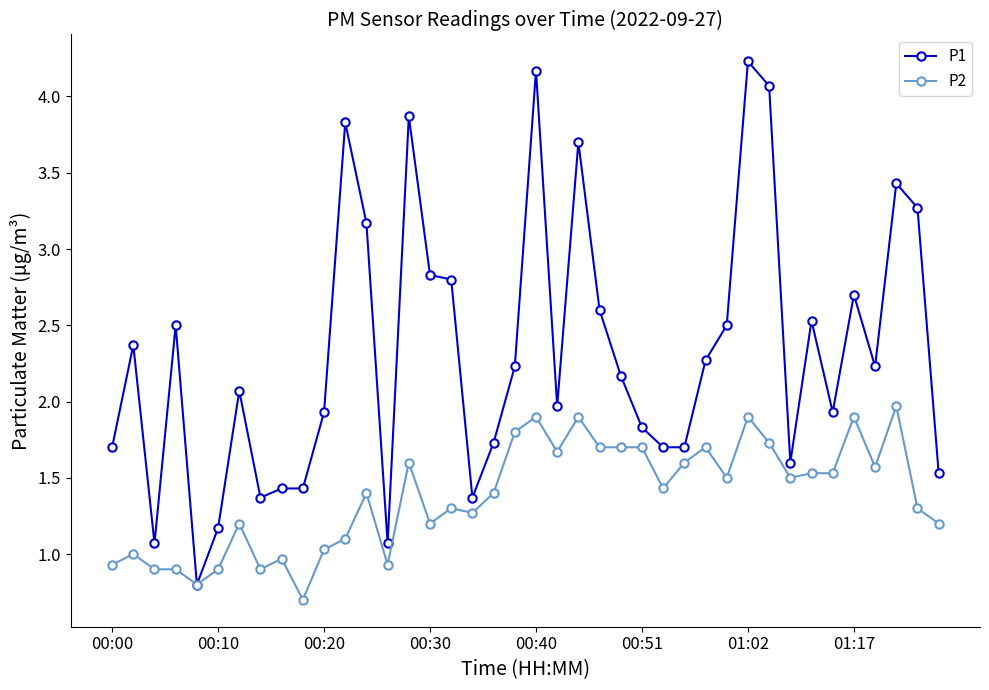

What is the minimum value shown in the chart?

0.7